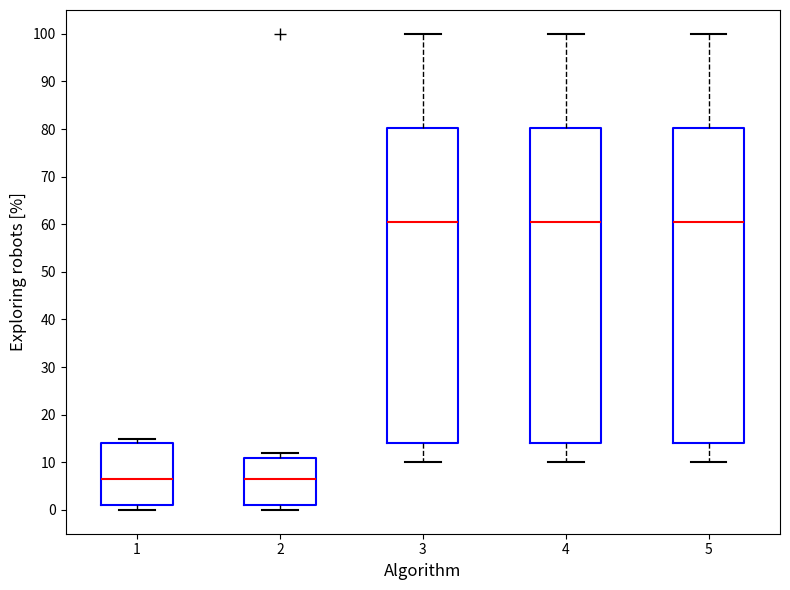

Reading left to right, read every box against the y-axis: the position of its median line, the range the box covers, and the ends of its whiskers. The values are not printed on the chart, so give them approximately, as read against the axis.

1: median 7, box 1 to 14, whiskers 0 to 15
2: median 7, box 1 to 11, whiskers 0 to 12
3: median 61, box 14 to 80, whiskers 10 to 100
4: median 61, box 14 to 80, whiskers 10 to 100
5: median 61, box 14 to 80, whiskers 10 to 100